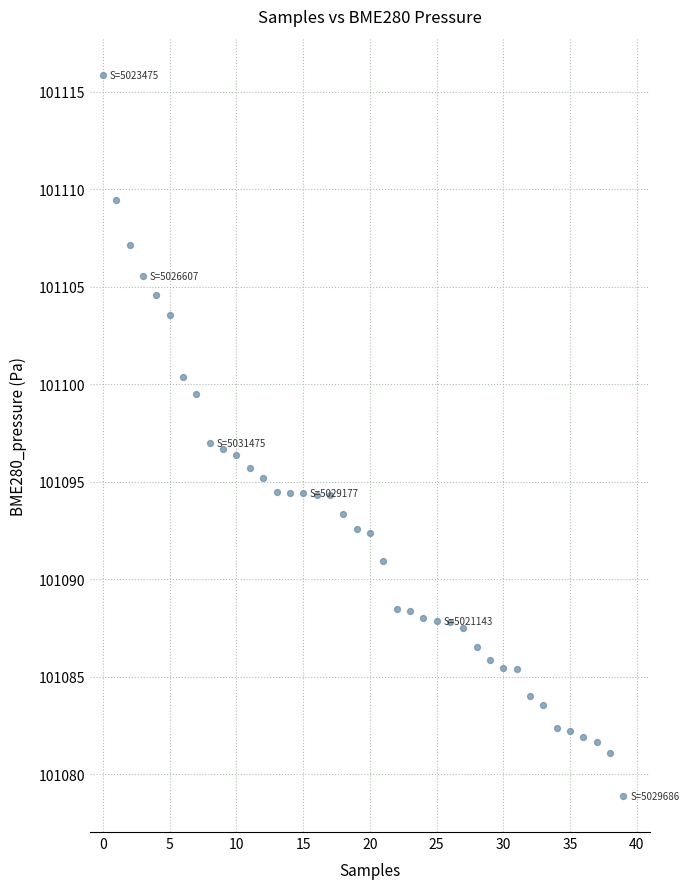

What is the range of Y values (max minus min)?

37.0